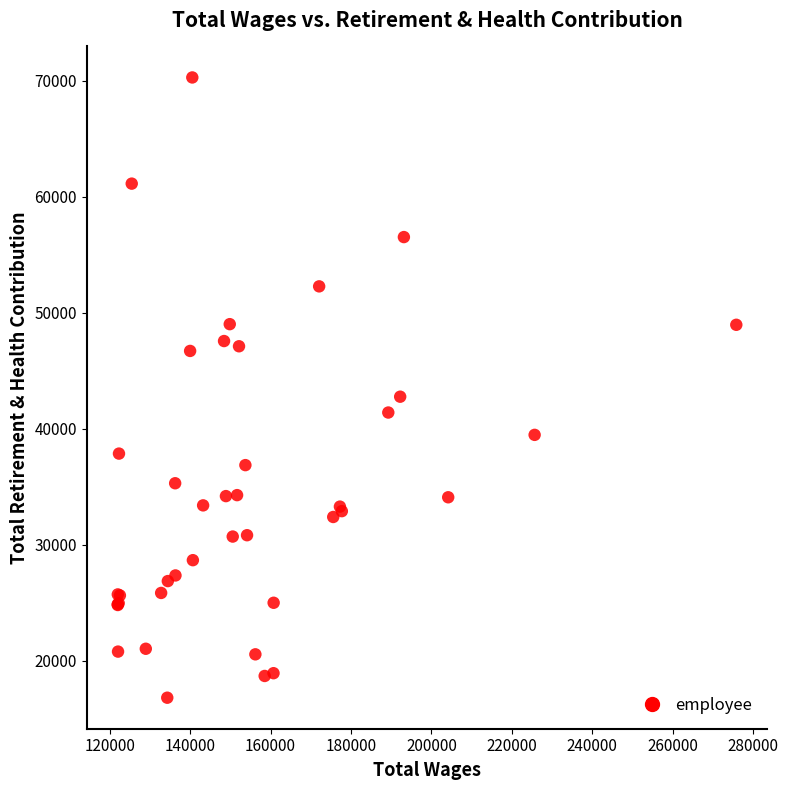

What Y value in the scatter plot is closest to 43551?

42766